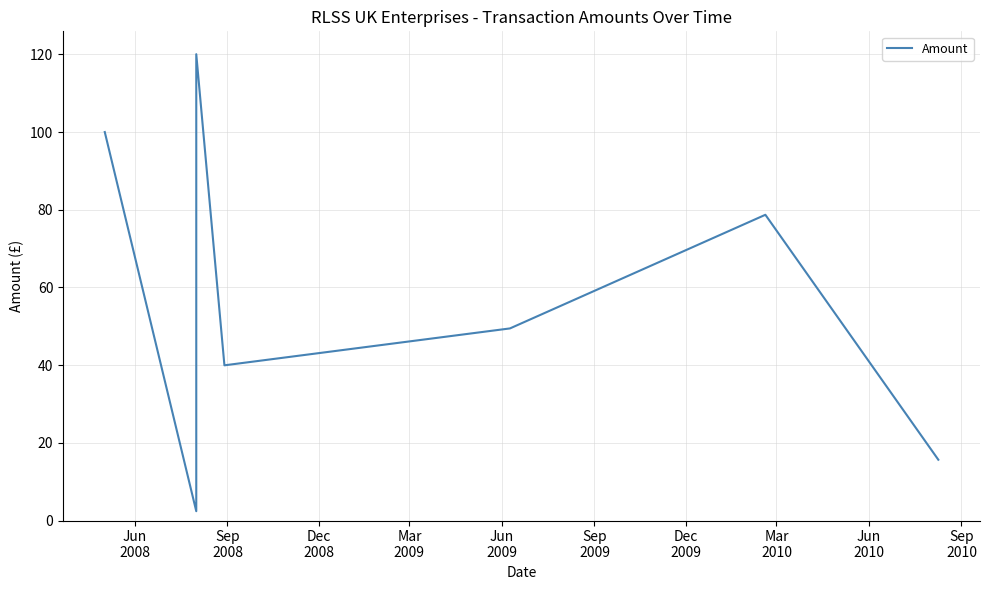

Where is the first local minimum?

Sep
2008